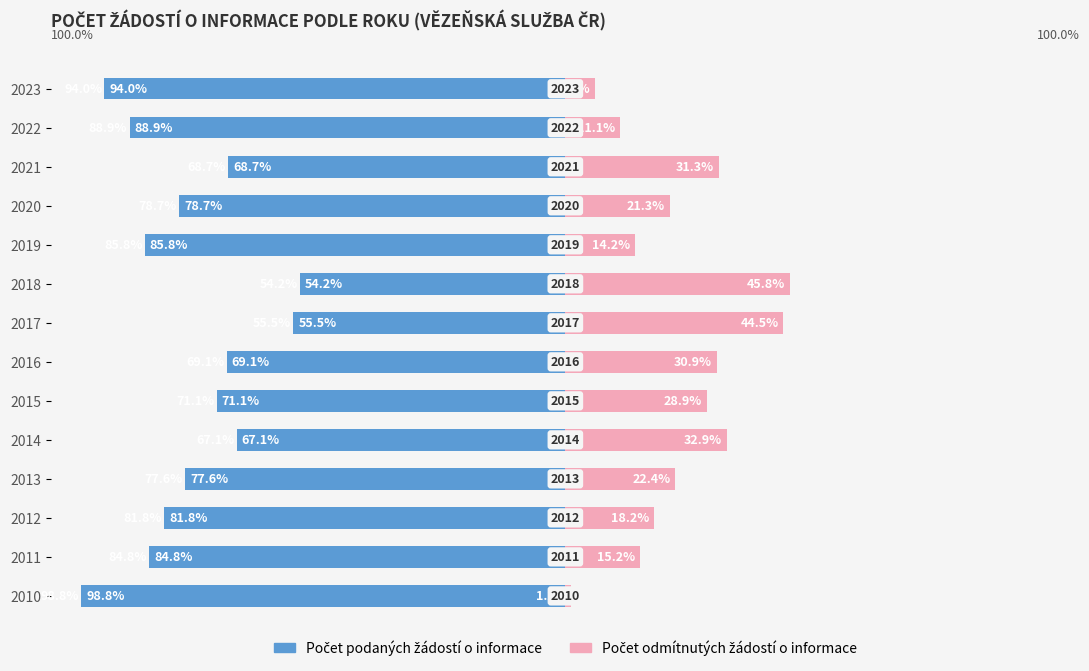

What is the difference between the maximum and minimum values in the Počet podaných žádostí o informace series?

44.6